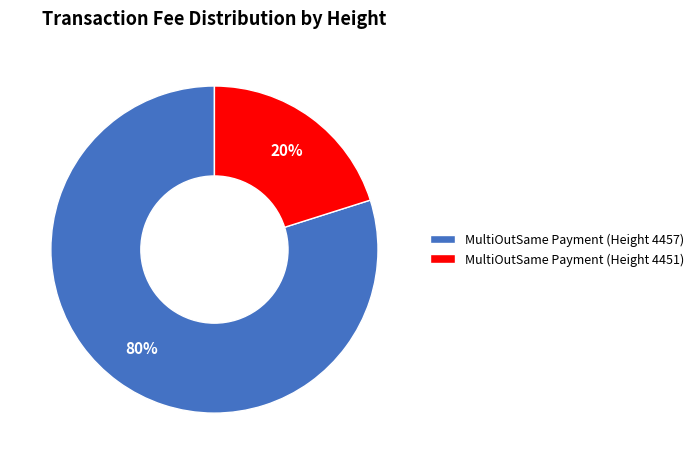

What is the ratio of the value at MultiOutSame Payment (Height 4457) to the value at MultiOutSame Payment (Height 4451)?

4.0